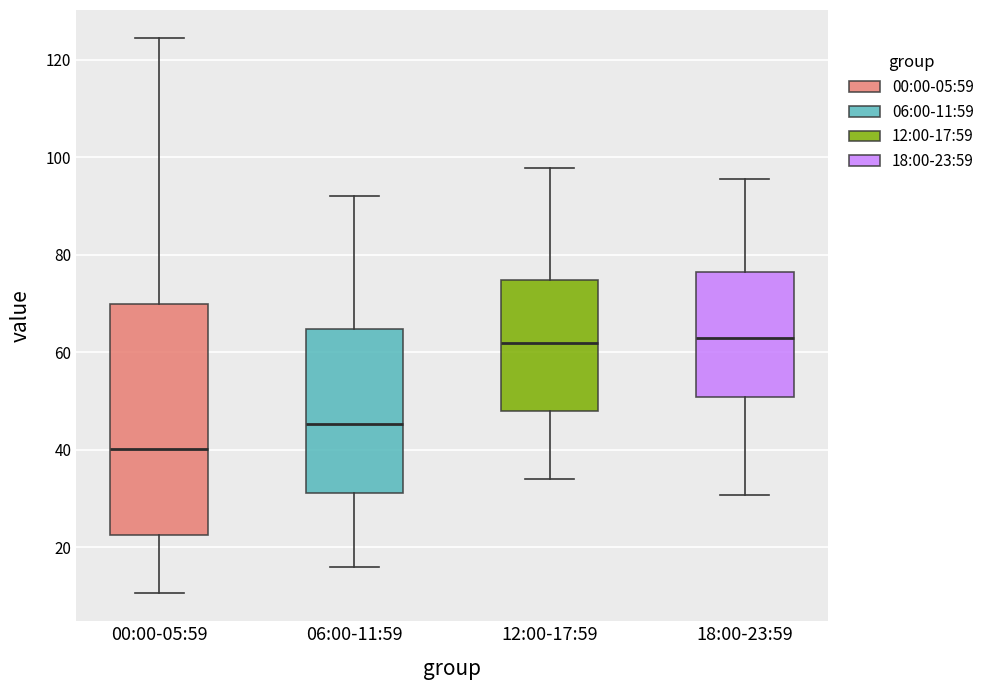

Where does the median line of the box for 12:00-17:59 sit on the y-axis? The values are not printed on the chart, so give them approximately, as read against the axis.

62